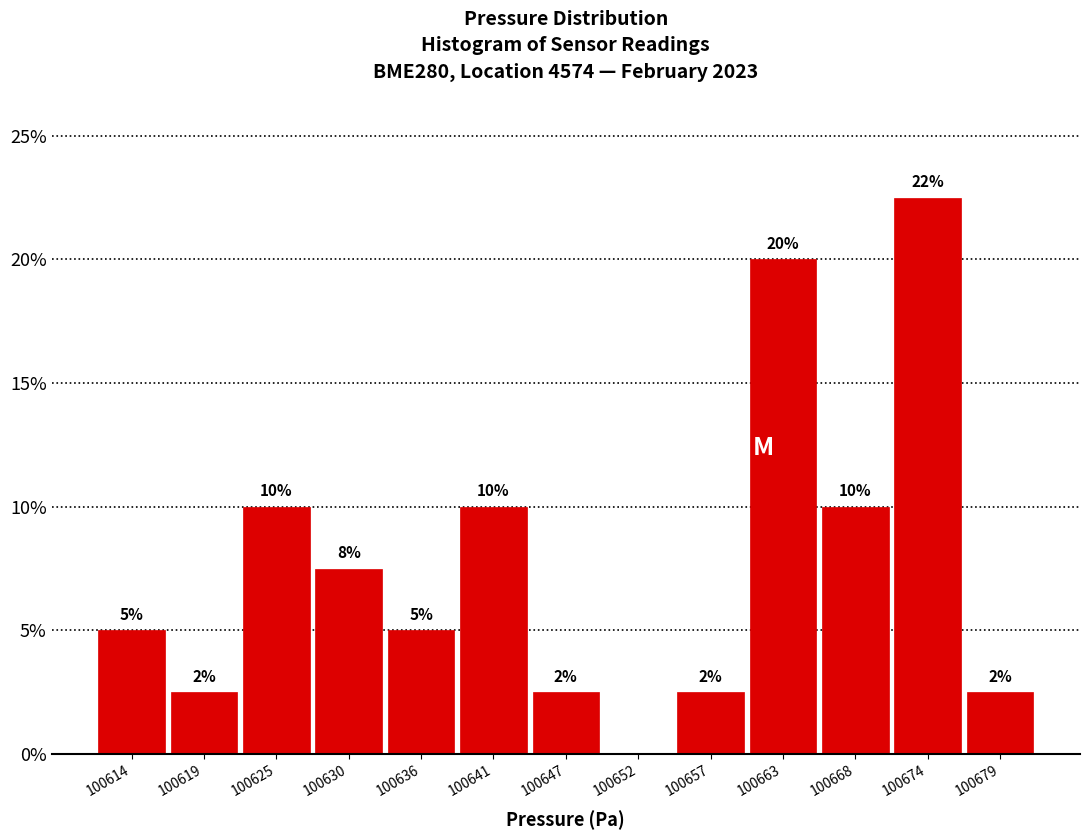

Which category has the highest value across all series?

100674